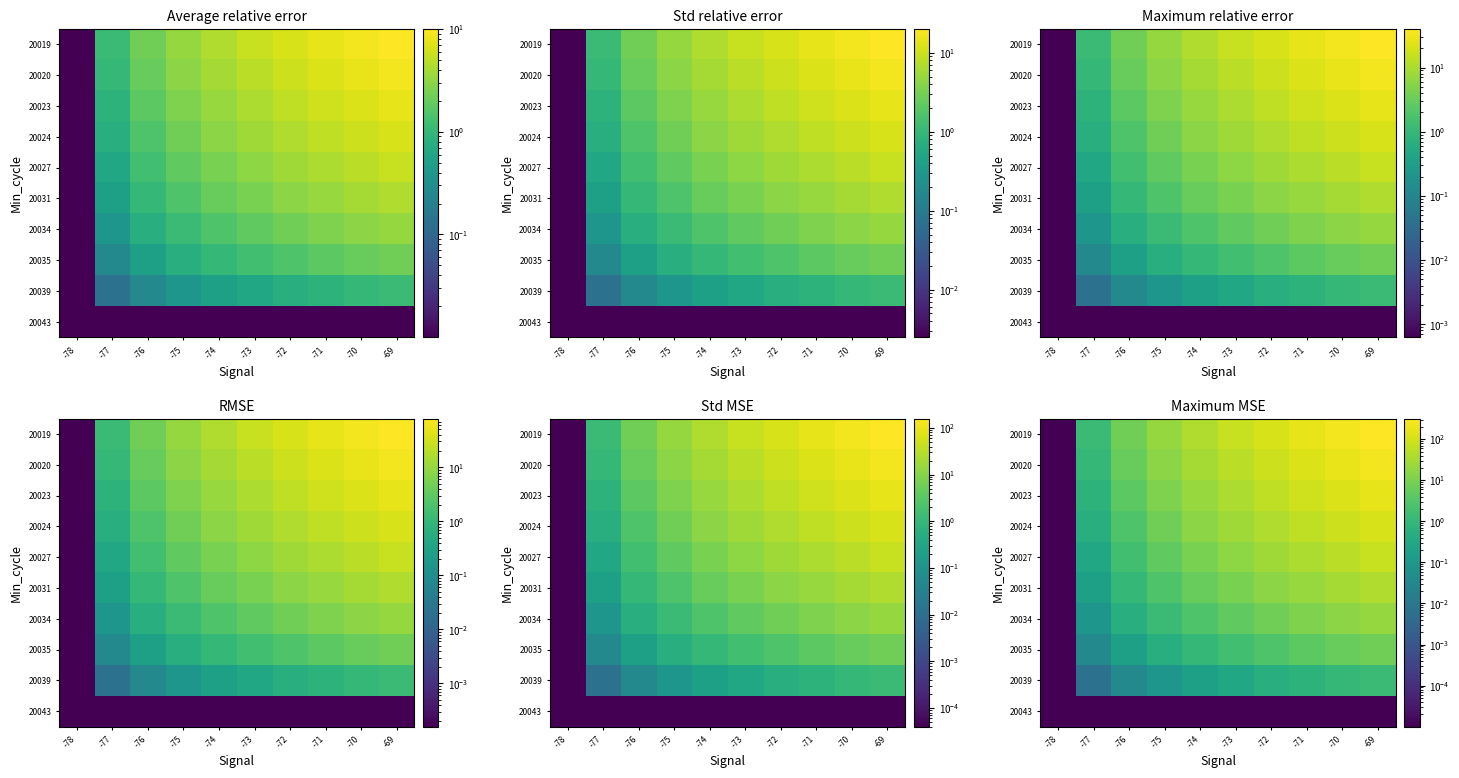

What is the average value of the 20031 series?

13.0